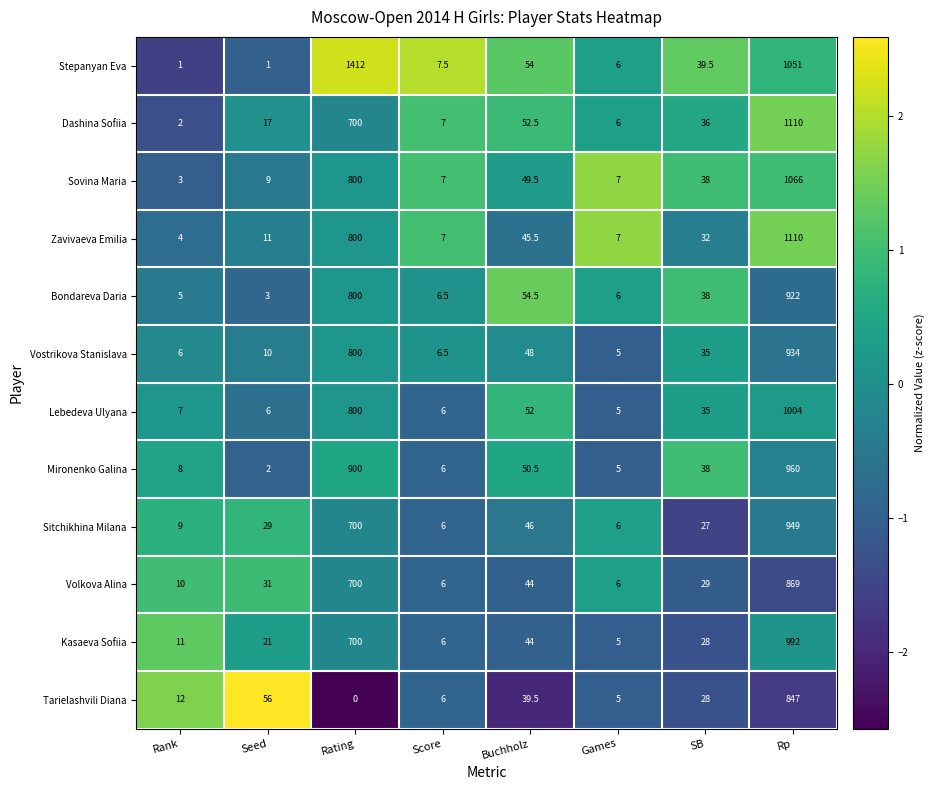

Count the number of categories in the chart.

8